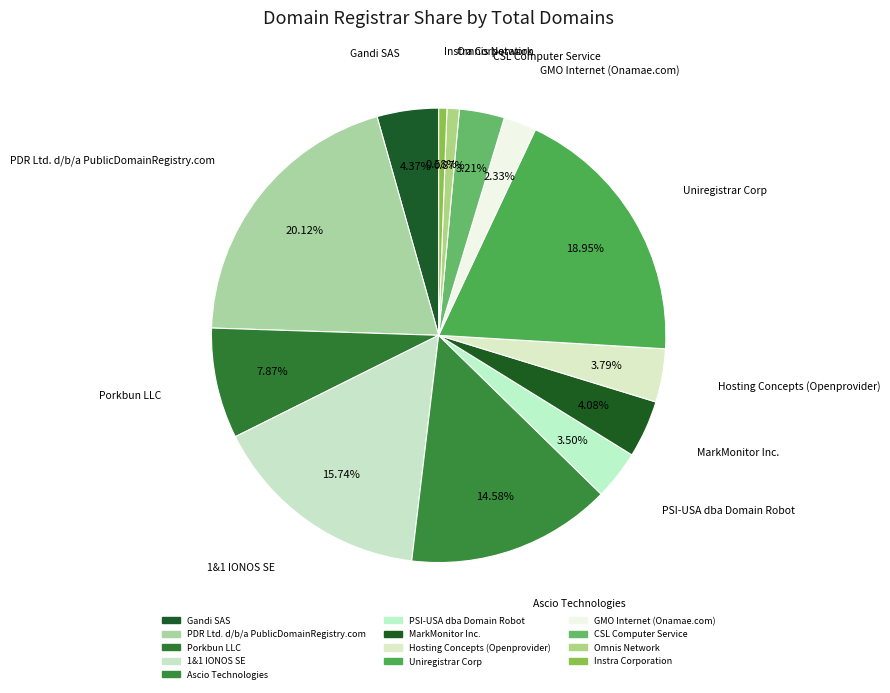

True or false: GMO Internet (Onamae.com) accounts for 2% of the total.

True